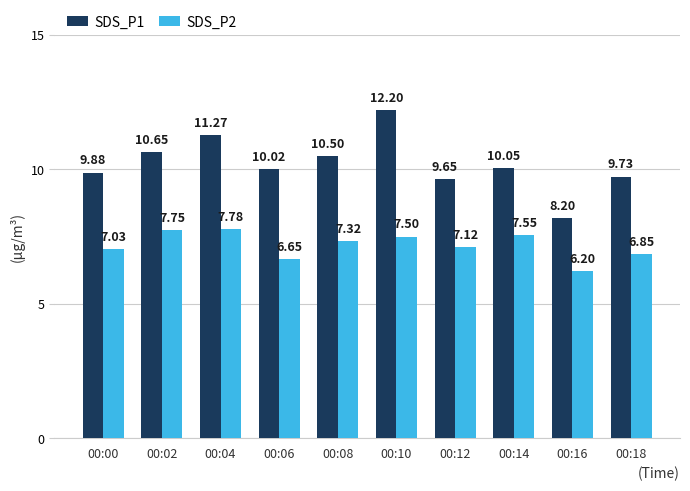

Which series has the largest range (max minus min)?

SDS_P1